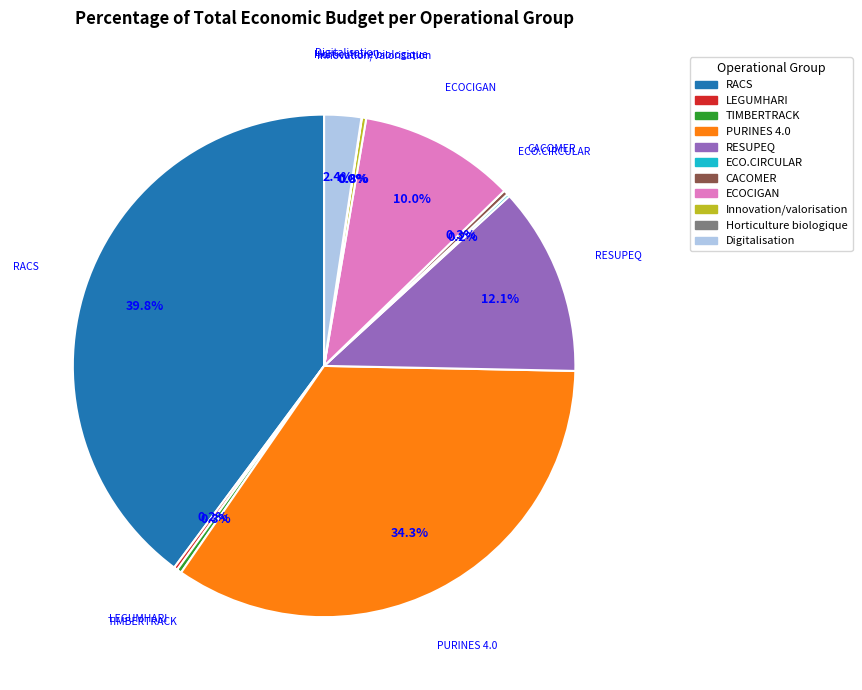

What is the ratio of the value at PURINES 4.0 to the value at RESUPEQ?

2.8